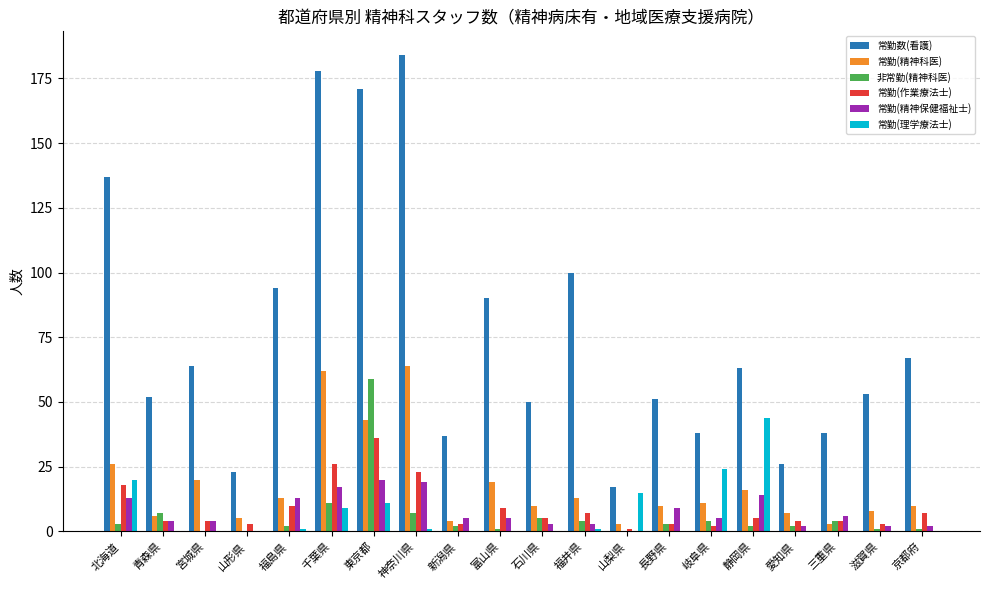

What is the sum of all 常勤(精神科医) values?

353